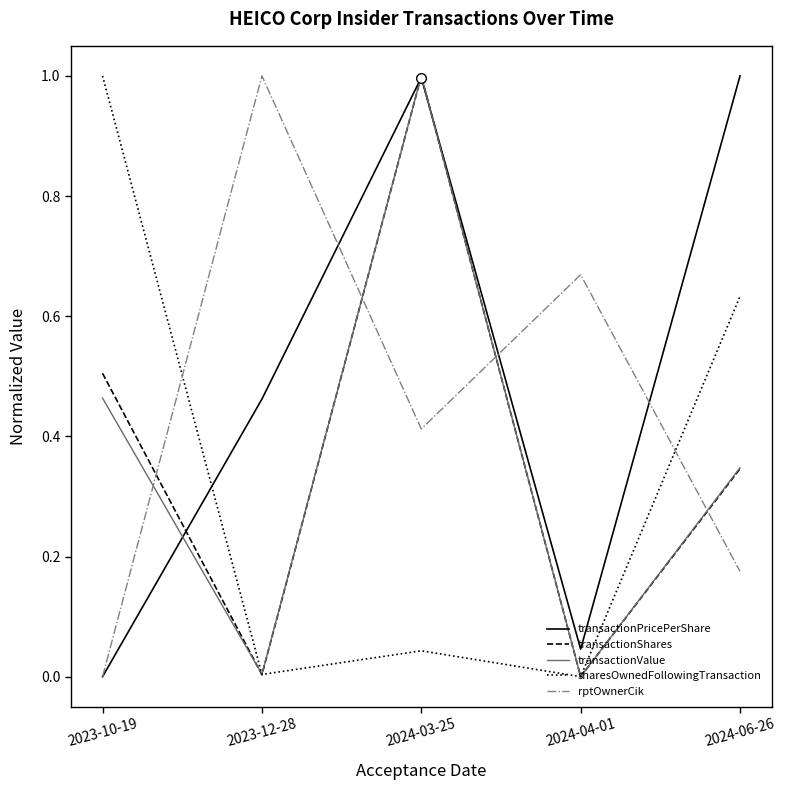

The transactionValue series shows 0.3 at 2023-10-19. True or false?

False